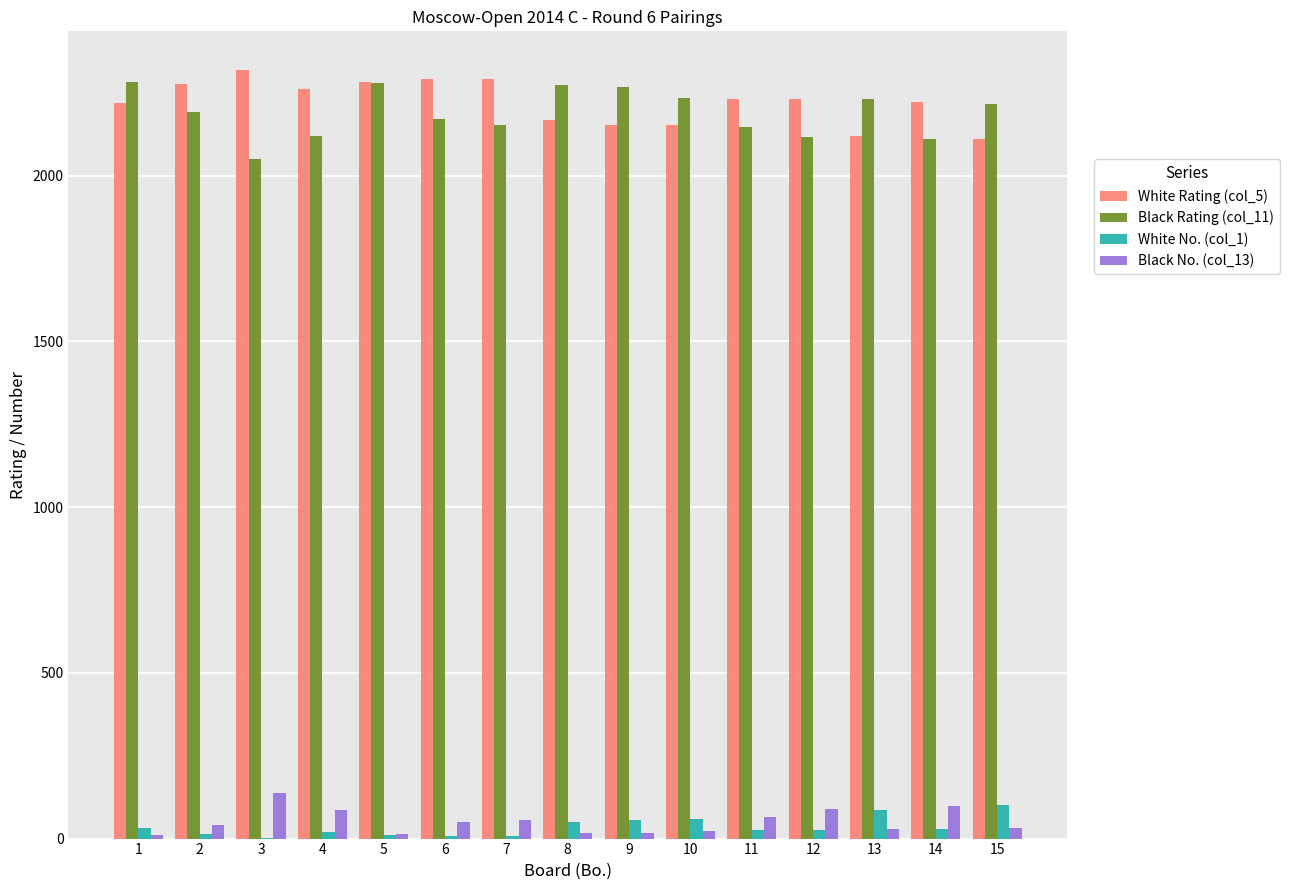

What are all the series names shown in the legend?

White Rating (col_5), Black Rating (col_11), White No. (col_1), Black No. (col_13)